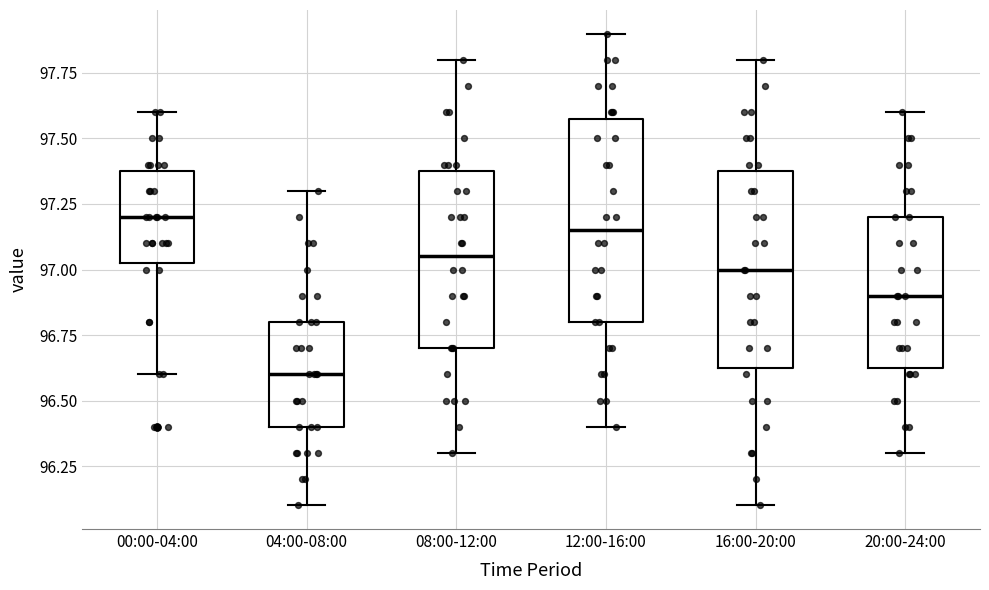

Reading left to right, read every box against the y-axis: the position of its median line, the range the box covers, and the ends of its whiskers. The values are not printed on the chart, so give them approximately, as read against the axis.

00:00-04:00: median 97.20, box 97.05 to 97.40, whiskers 96.60 to 97.60
04:00-08:00: median 96.60, box 96.40 to 96.80, whiskers 96.10 to 97.30
08:00-12:00: median 97.05, box 96.70 to 97.40, whiskers 96.30 to 97.80
12:00-16:00: median 97.15, box 96.80 to 97.60, whiskers 96.40 to 97.90
16:00-20:00: median 97.00, box 96.65 to 97.40, whiskers 96.10 to 97.80
20:00-24:00: median 96.90, box 96.65 to 97.20, whiskers 96.30 to 97.60